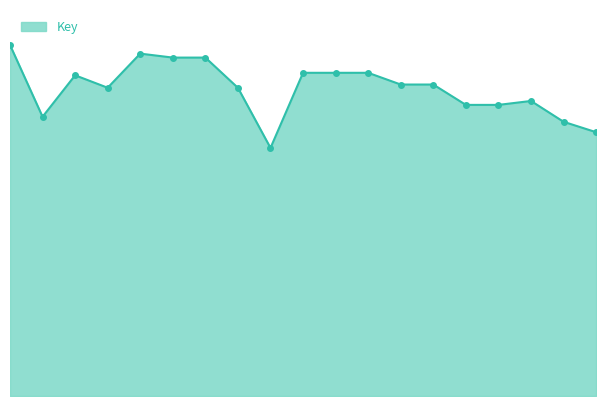

List the labels in order of value, smallest first.

9, 19, 18, 2, 15, 16, 17, 8, 4, 14, 13, 3, 11, 10, 12, 7, 6, 5, 1